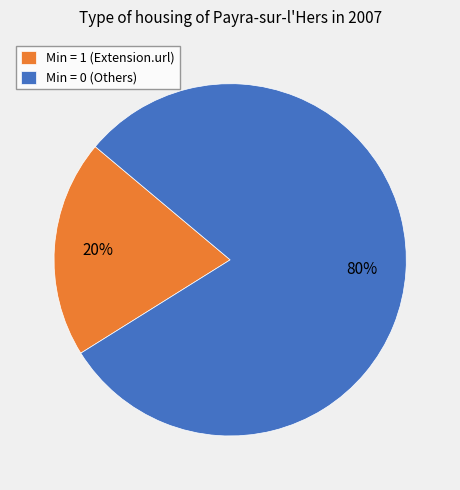

The Min = 0 (Others) slice represents 74% of the pie. True or false?

False